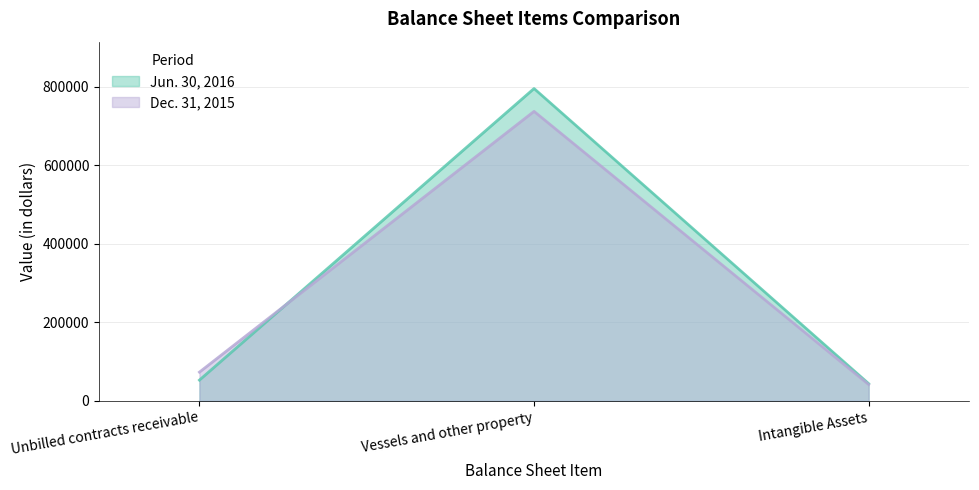

Which series has the largest total across all categories?

Jun. 30, 2016